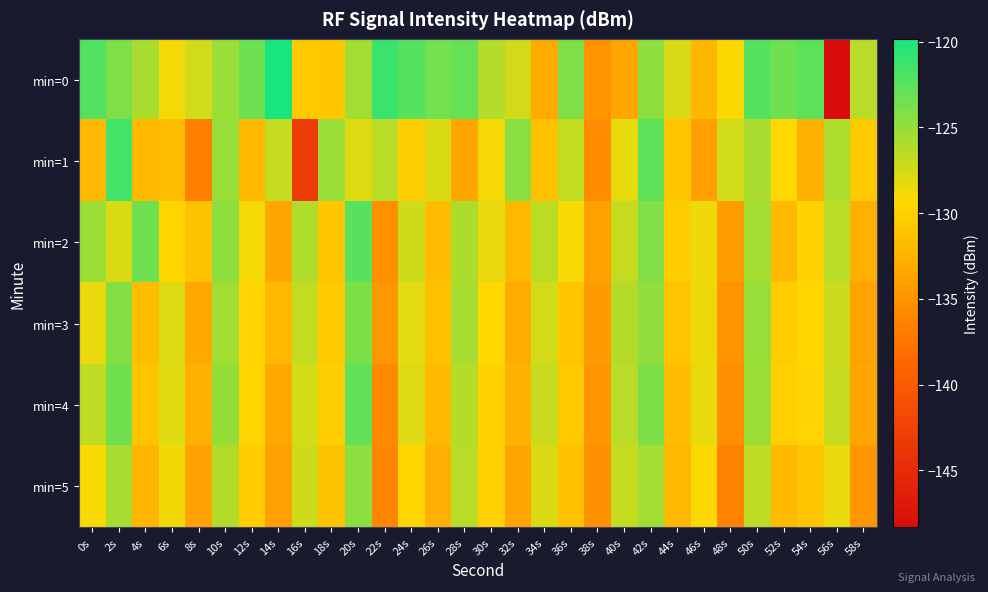

Reading right to left, what are all the values shown in this chart?

min=0: 58s=-126.4	56s=-148.3	54s=-122.6	52s=-123.4	50s=-122.4	48s=-129.2	46s=-132.1	44s=-127.8	42s=-124.7	40s=-133.5	38s=-135.0	36s=-124.1	34s=-133.0	32s=-127.5	30s=-126.2	28s=-123.0	26s=-123.6	24s=-122.4	22s=-121.2	20s=-125.5	18s=-130.9	16s=-130.6	14s=-119.8	12s=-123.3	10s=-125.2	8s=-127.4	6s=-128.9	4s=-125.7	2s=-124.1	0s=-122.2
min=1: 58s=-130.5	56s=-126.0	54s=-132.6	52s=-129.3	50s=-125.8	48s=-127.5	46s=-134.1	44s=-130.9	42s=-122.7	40s=-128.3	38s=-135.6	36s=-126.8	34s=-131.2	32s=-124.5	30s=-129.0	28s=-133.4	26s=-127.8	24s=-130.2	22s=-126.5	20s=-128.0	18s=-125.2	16s=-143.3	14s=-127.0	12s=-132.1	10s=-125.2	8s=-136.6	6s=-131.4	4s=-131.8	2s=-121.5	0s=-131.9
min=2: 58s=-132.7	56s=-126.4	54s=-129.8	52s=-131.9	50s=-125.6	48s=-134.3	46s=-128.7	44s=-130.4	42s=-124.2	40s=-127.0	38s=-133.8	36s=-129.1	34s=-126.6	32s=-132.0	30s=-128.4	28s=-125.9	26s=-131.7	24s=-127.3	22s=-135.2	20s=-122.5	18s=-130.8	16s=-126.1	14s=-133.5	12s=-128.9	10s=-124.7	8s=-131.2	6s=-129.6	4s=-123.4	2s=-127.8	0s=-125.3
min=3: 58s=-133.7	56s=-127.2	54s=-129.5	52s=-130.3	50s=-125.1	48s=-135.0	46s=-128.6	44s=-131.1	42s=-124.8	40s=-126.2	38s=-134.4	36s=-130.8	34s=-127.5	32s=-133.0	30s=-129.3	28s=-125.7	26s=-131.4	24s=-128.2	22s=-134.6	20s=-123.9	18s=-130.5	16s=-126.8	14s=-132.1	12s=-129.7	10s=-125.4	8s=-133.2	6s=-127.9	4s=-131.6	2s=-124.3	0s=-128.5
min=4: 58s=-133.4	56s=-126.9	54s=-129.7	52s=-130.1	50s=-125.3	48s=-135.5	46s=-128.3	44s=-131.7	42s=-124.0	40s=-126.4	38s=-134.9	36s=-130.6	34s=-127.1	32s=-132.5	30s=-129.8	28s=-126.3	26s=-131.9	24s=-128.0	22s=-135.8	20s=-122.8	18s=-130.2	16s=-127.6	14s=-133.3	12s=-129.5	10s=-125.0	8s=-132.4	6s=-128.1	4s=-130.8	2s=-123.5	0s=-126.7
min=5: 58s=-134.8	56s=-128.5	54s=-130.9	52s=-131.8	50s=-126.7	48s=-136.4	46s=-129.2	44s=-132.0	42s=-125.5	40s=-127.0	38s=-135.2	36s=-131.3	34s=-127.8	32s=-133.6	30s=-130.0	28s=-126.5	26s=-132.7	24s=-129.4	22s=-136.1	20s=-124.6	18s=-131.2	16s=-127.3	14s=-134.0	12s=-130.4	10s=-126.2	8s=-133.9	6s=-128.8	4s=-132.3	2s=-125.7	0s=-129.1